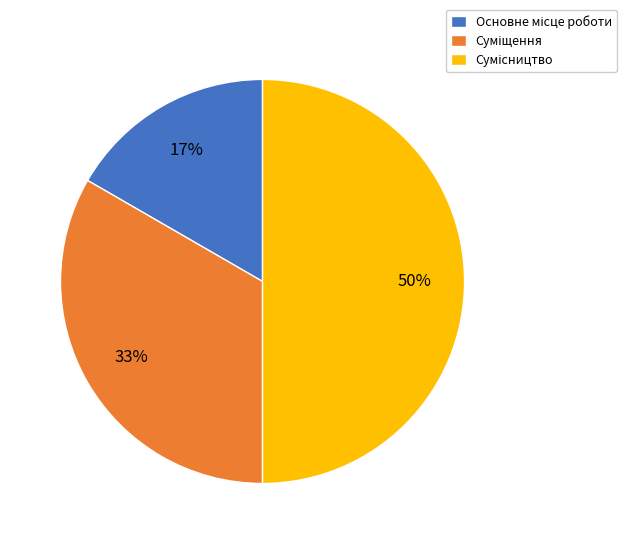

To the nearest percent, what is the difference between the largest and smallest slice percentages?

33%